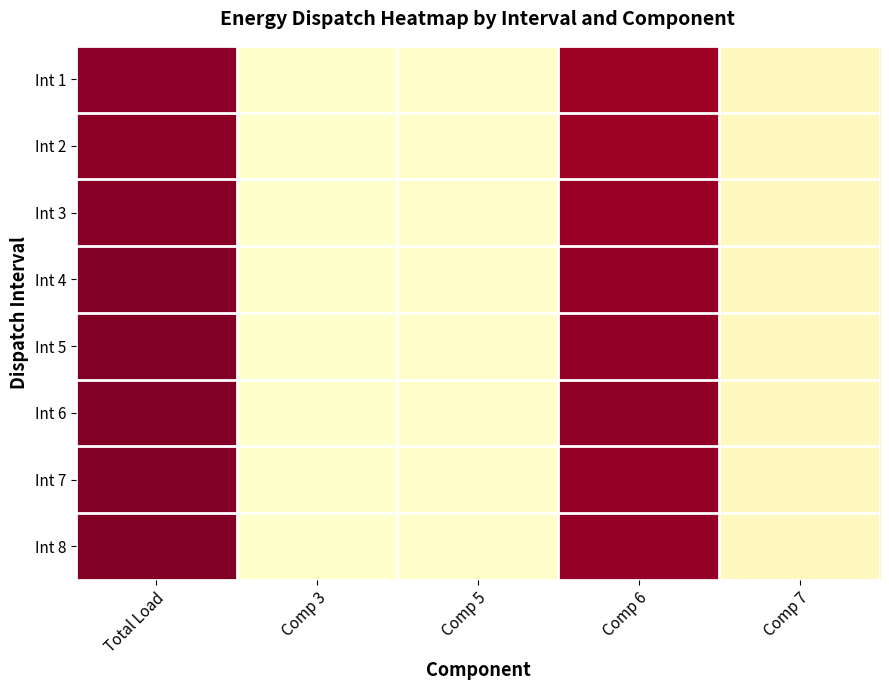

At how many categories does at least one series exceed 1492?

2